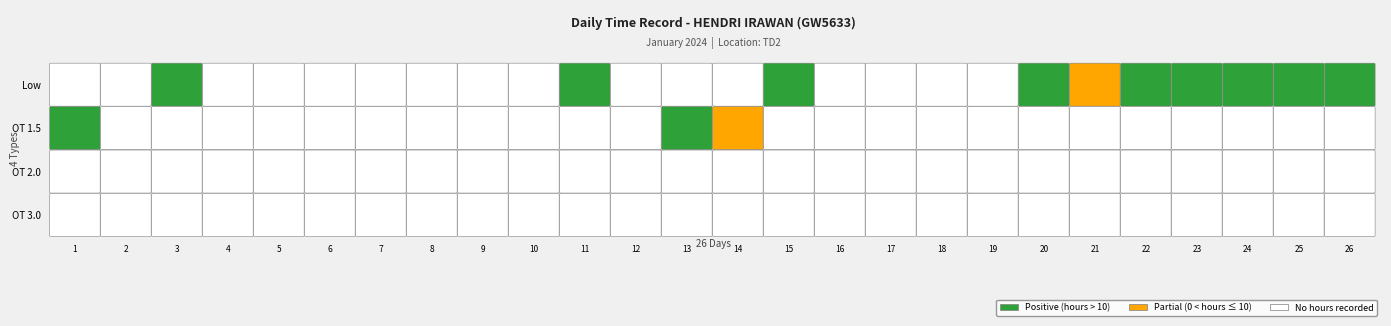

Is the value of 13 at 2 greater than the value of 22 at 2?

No